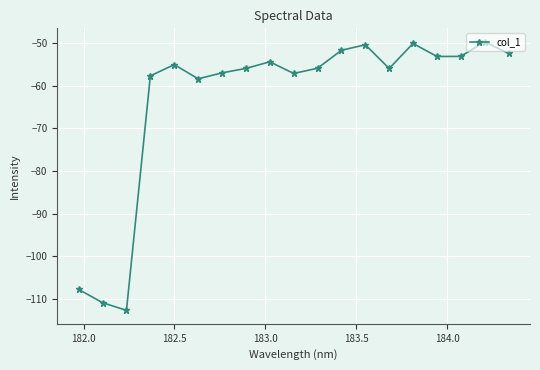

True or false: there are more than 0 points higher than both neighbors.

True